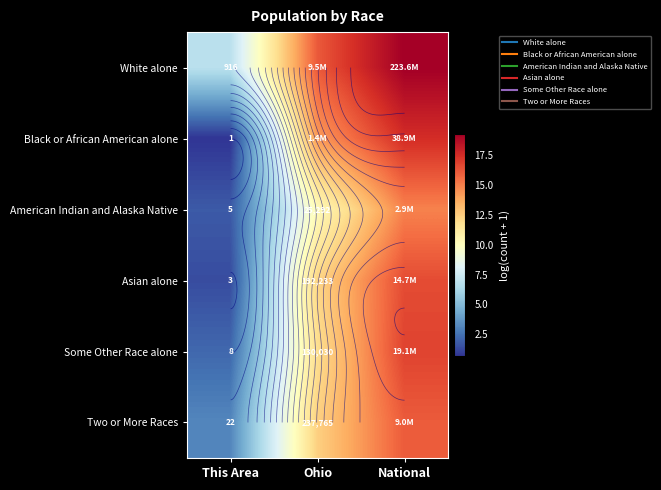

What is the average value of the American Indian and Alaska Native series?

8.9